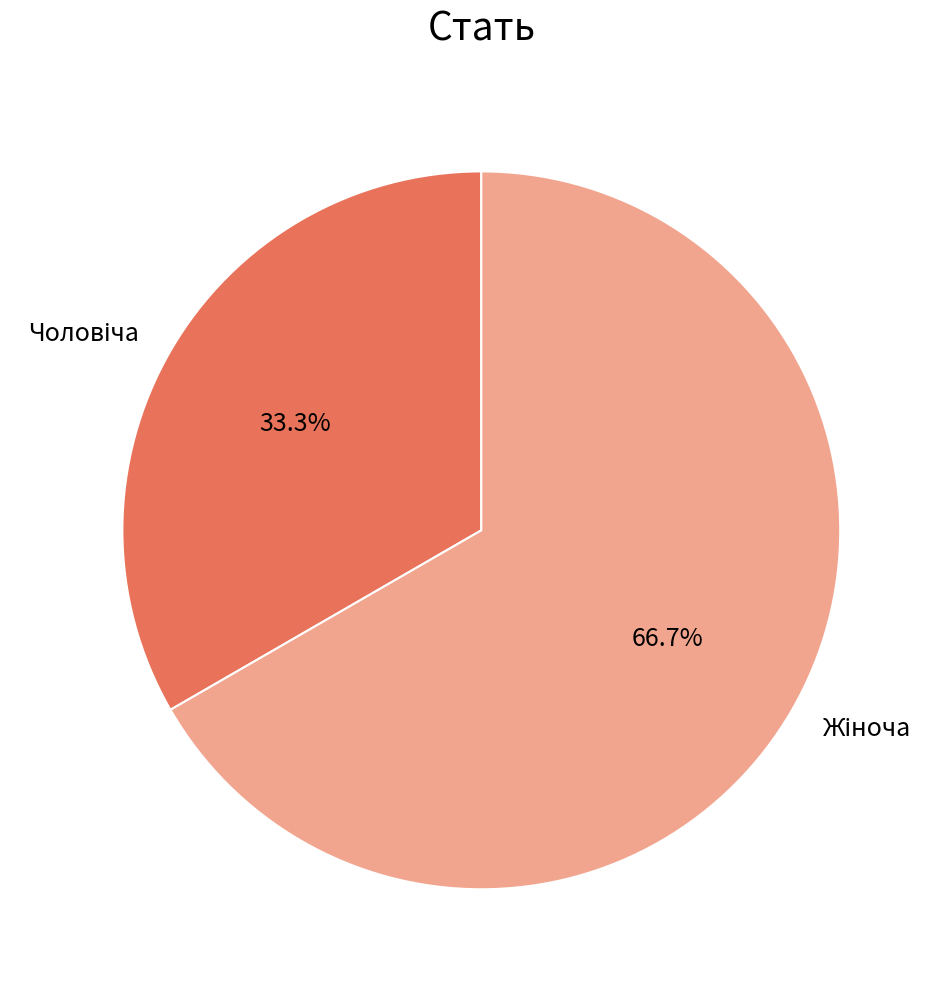

How many slices are in this pie chart?

2